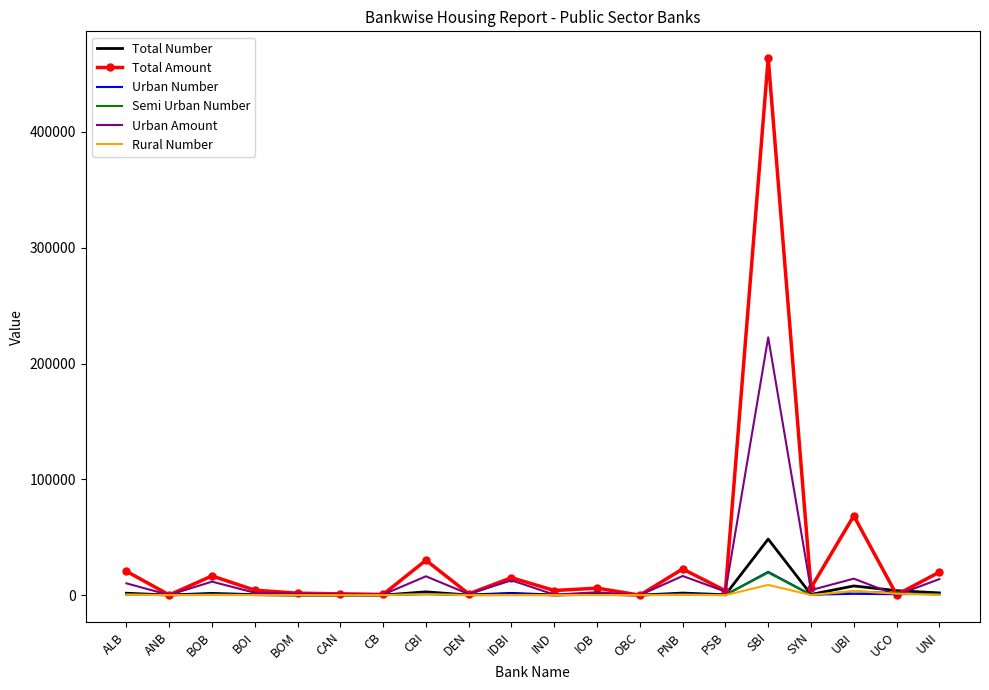

What is the spread (max minus min) of values at IND?

3990.9